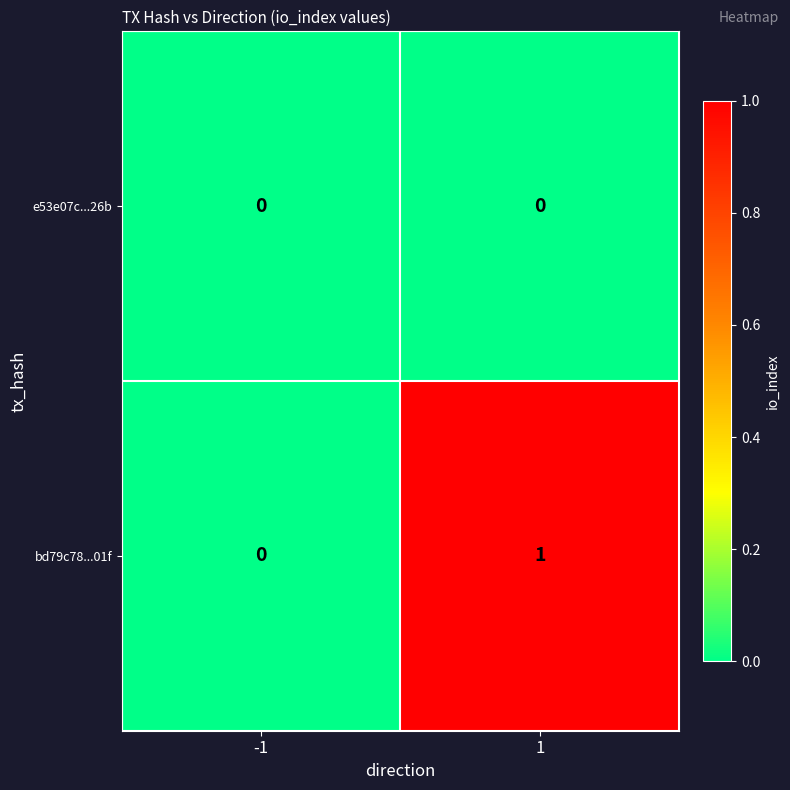

List the series in order of their overall mean, lowest first.

e53e07c...26b, bd79c78...01f